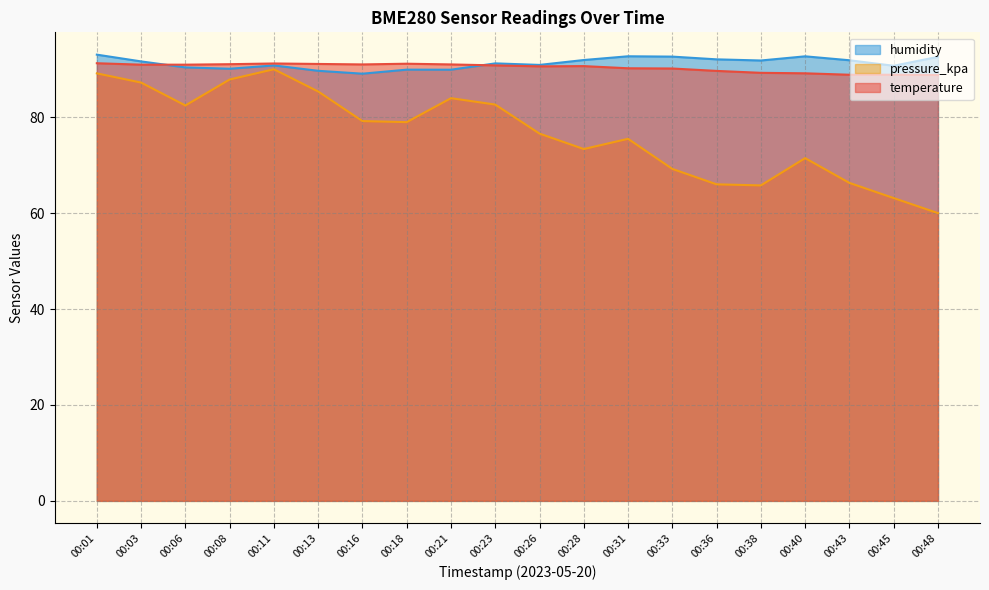

Which category has the lowest value across all series?

00:48